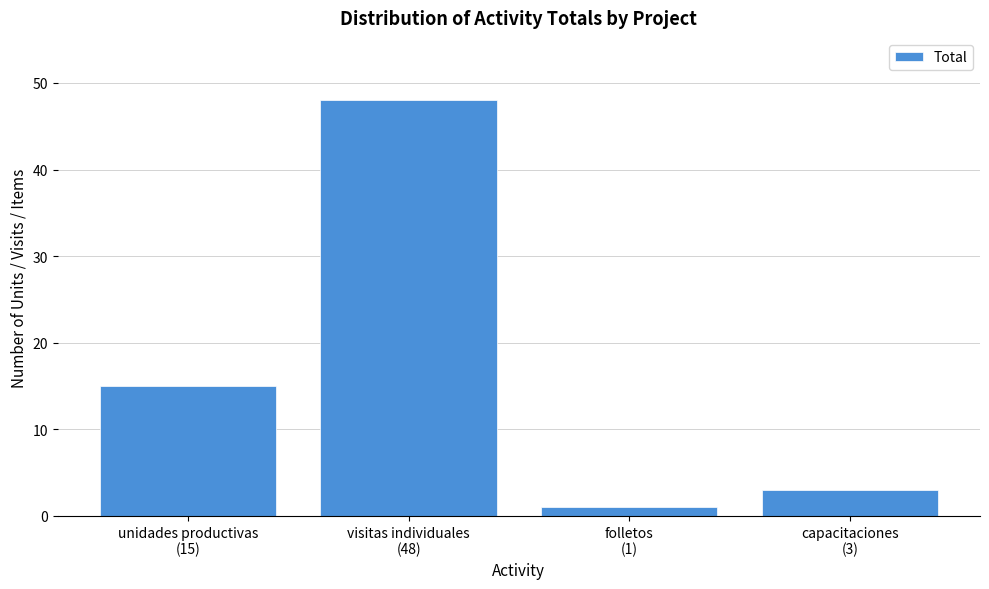

Reading left to right, extract all data points from this chart.

15	48	1	3